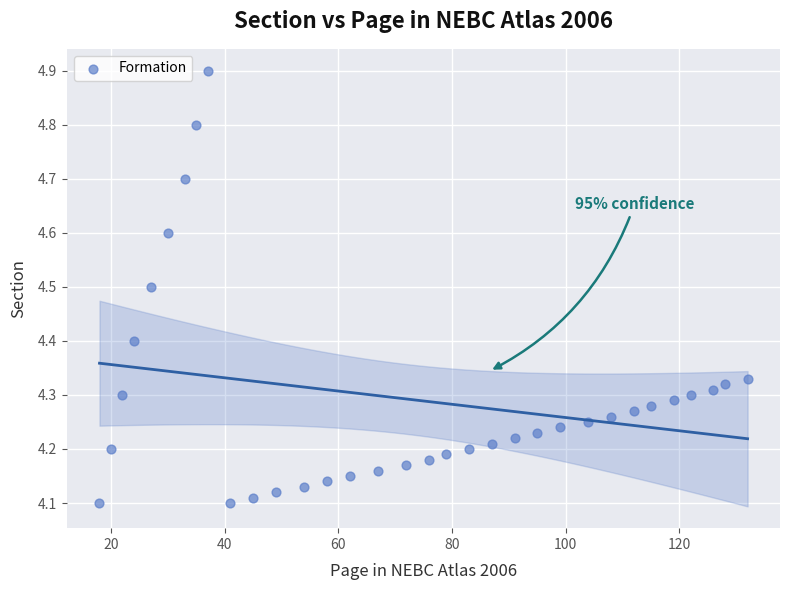

What is the range of X values (max minus min)?

114.0